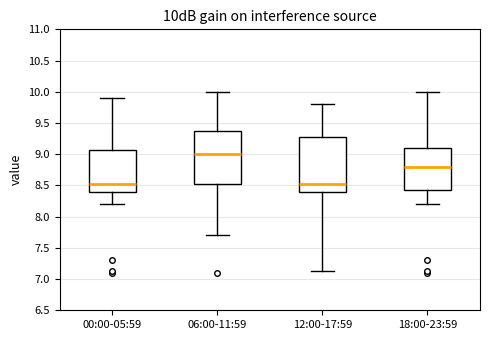

Reading left to right, read every box against the y-axis: the position of its median line, the range the box covers, and the ends of its whiskers. The values are not printed on the chart, so give them approximately, as read against the axis.

00:00-05:59: median 8.55, box 8.40 to 9.05, whiskers 8.20 to 9.90
06:00-11:59: median 9.00, box 8.55 to 9.35, whiskers 7.70 to 10.00
12:00-17:59: median 8.55, box 8.40 to 9.25, whiskers 7.15 to 9.80
18:00-23:59: median 8.80, box 8.45 to 9.10, whiskers 8.20 to 10.00